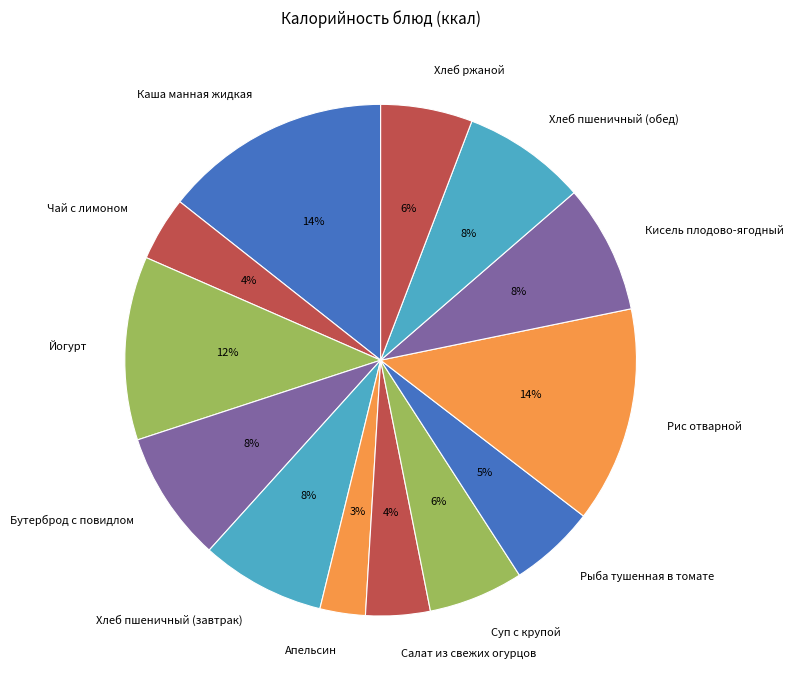

Count the number of slices in the pie.

13